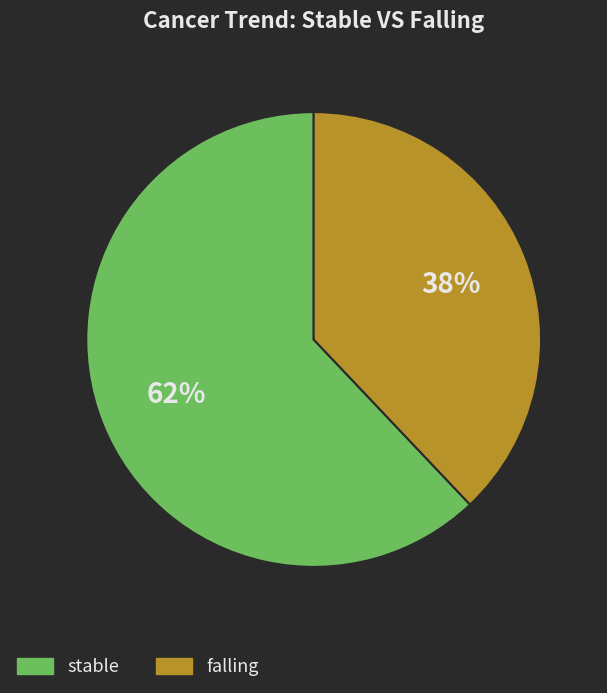

Is stable the majority of the pie?

Yes